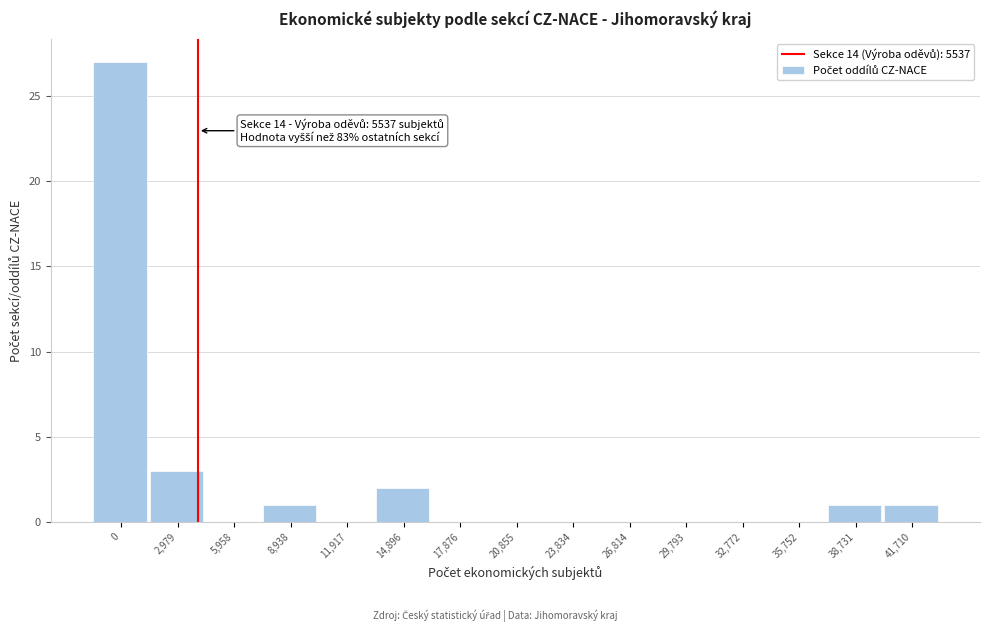

Reading left to right, list all the values displayed in this chart.

0=27	2,979=3	5,958=0	8,938=1	11,917=0	14,896=2	17,876=0	20,855=0	23,834=0	26,814=0	29,793=0	32,772=0	35,752=0	38,731=1	41,710=1